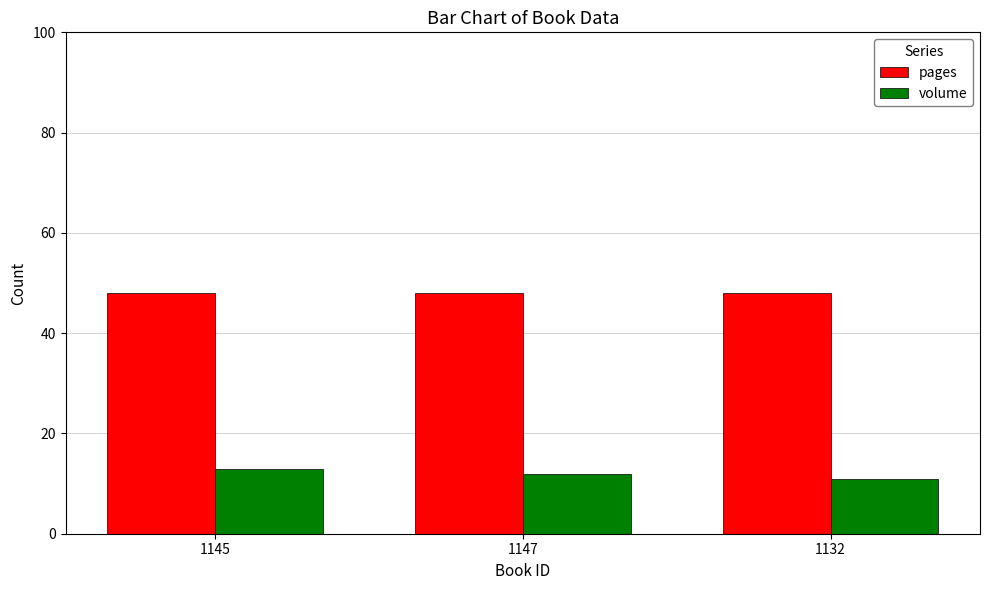

The value of pages at 1132 is 48. True or false?

True